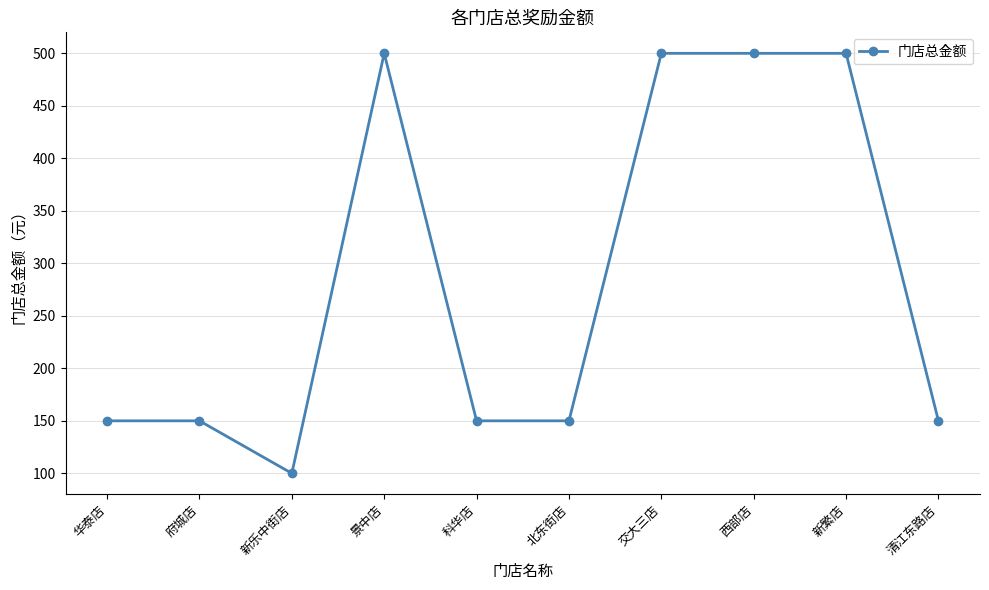

Reading left to right, what are all the values shown in this chart?

华泰店=150	府城店=150	新乐中街店=100	景中店=500	科华店=150	北东街店=150	交大三店=500	西部店=500	新繁店=500	清江东路店=150